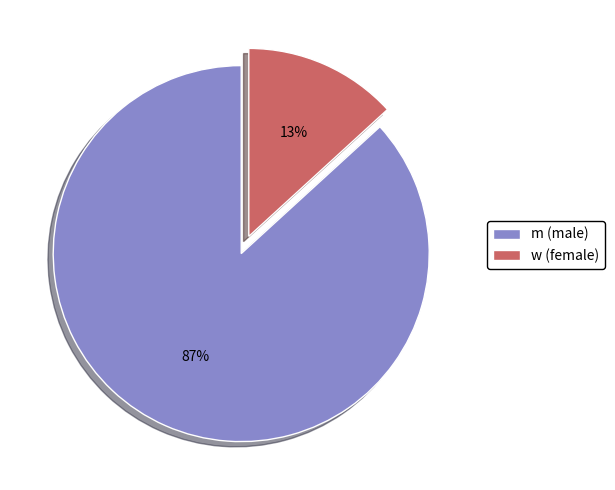

True or false: m accounts for 99% of the total.

False